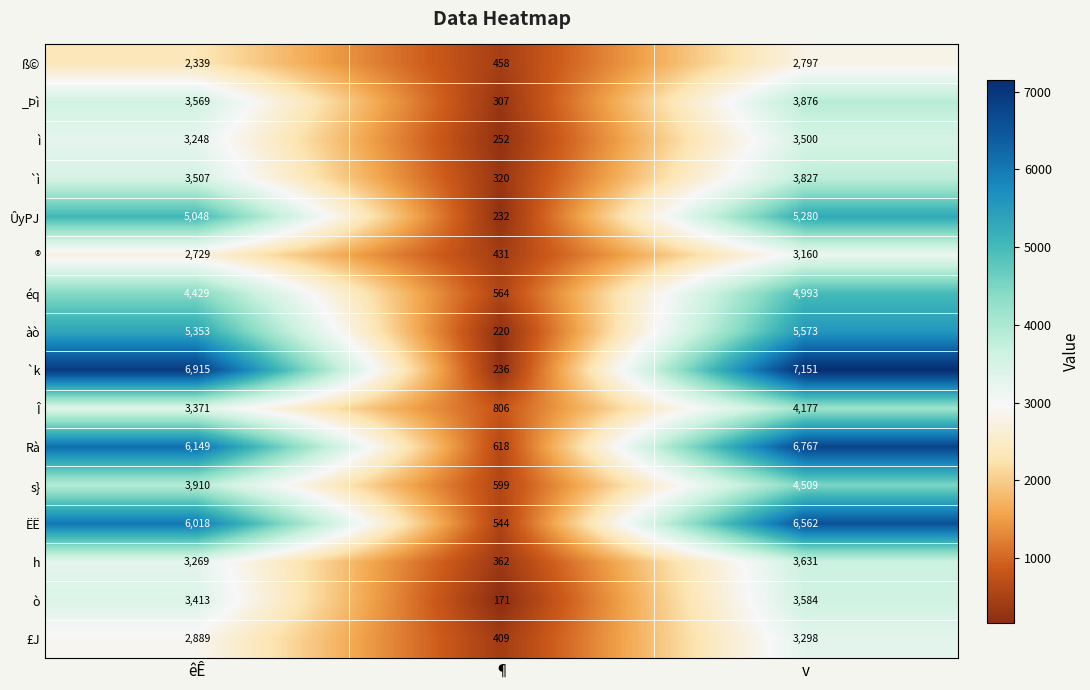

At which label is ò closest to 1877?

êÊ